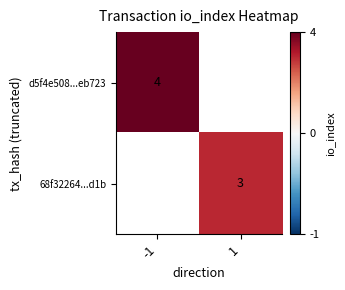

The value of 68f32264...d1b at 1 is 5. True or false?

False